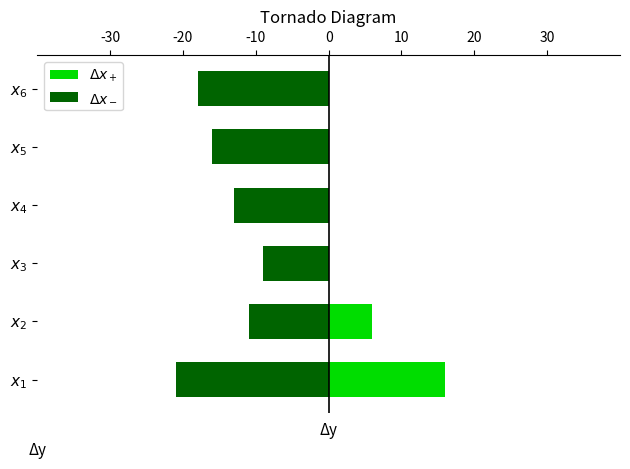

Does the chart contain any negative values?

Yes